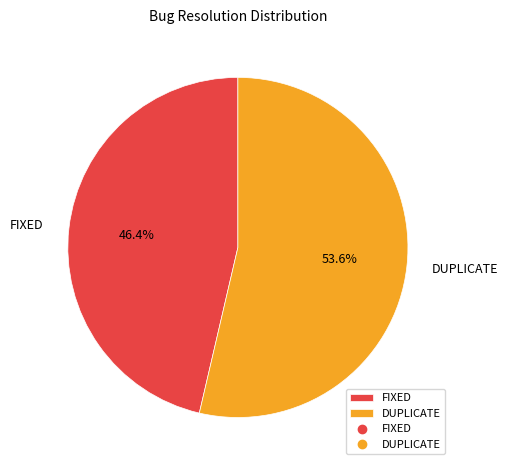

What percentage do FIXED and DUPLICATE together represent?

100.0%